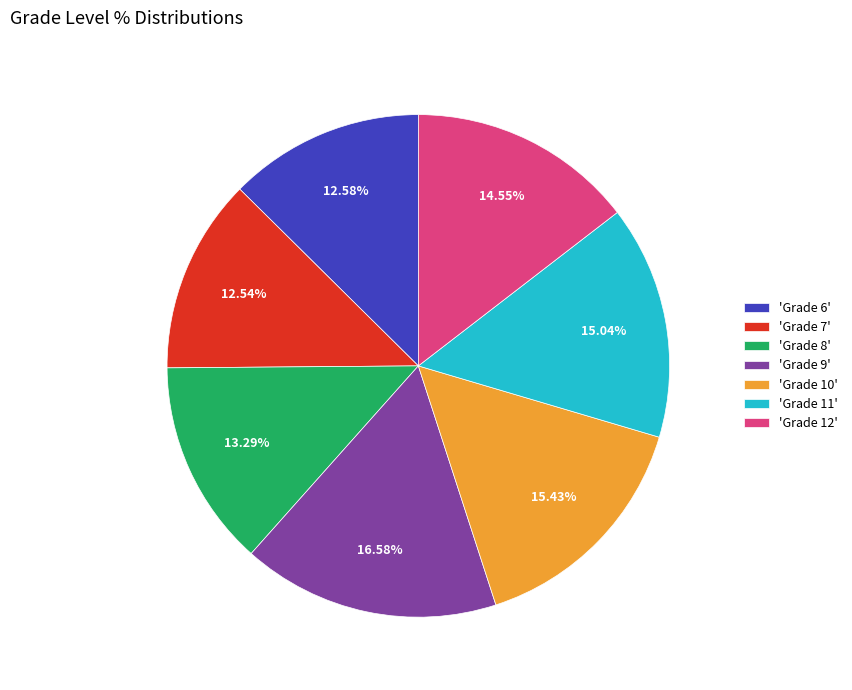

Does 'Grade 6' account for over 50% of the chart?

No